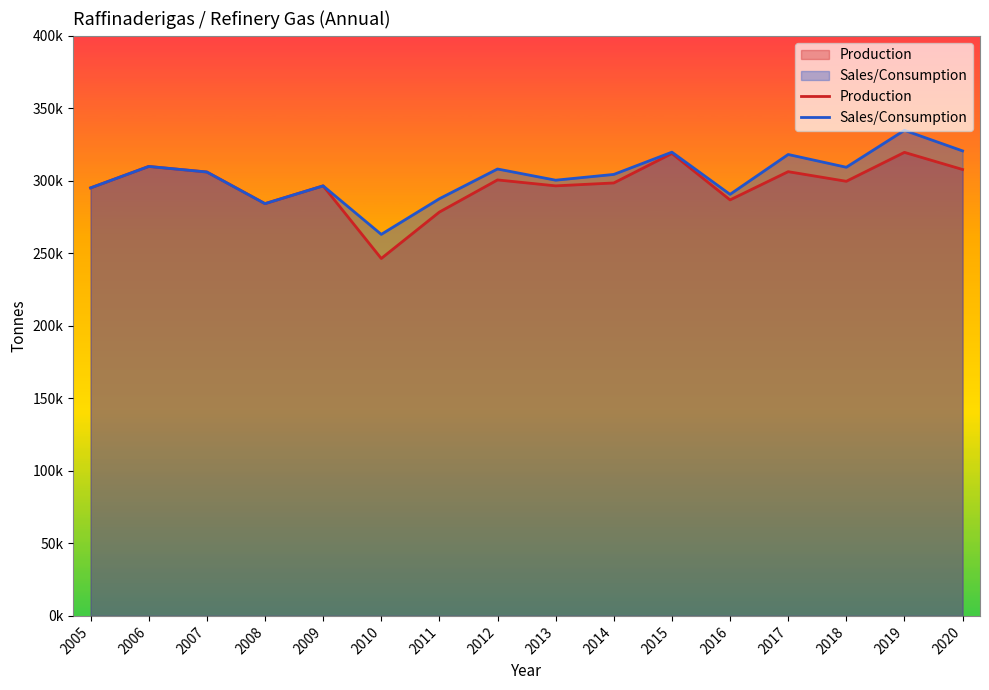

Rank the series by their average value, from lowest to highest.

Production, Sales/Consumption